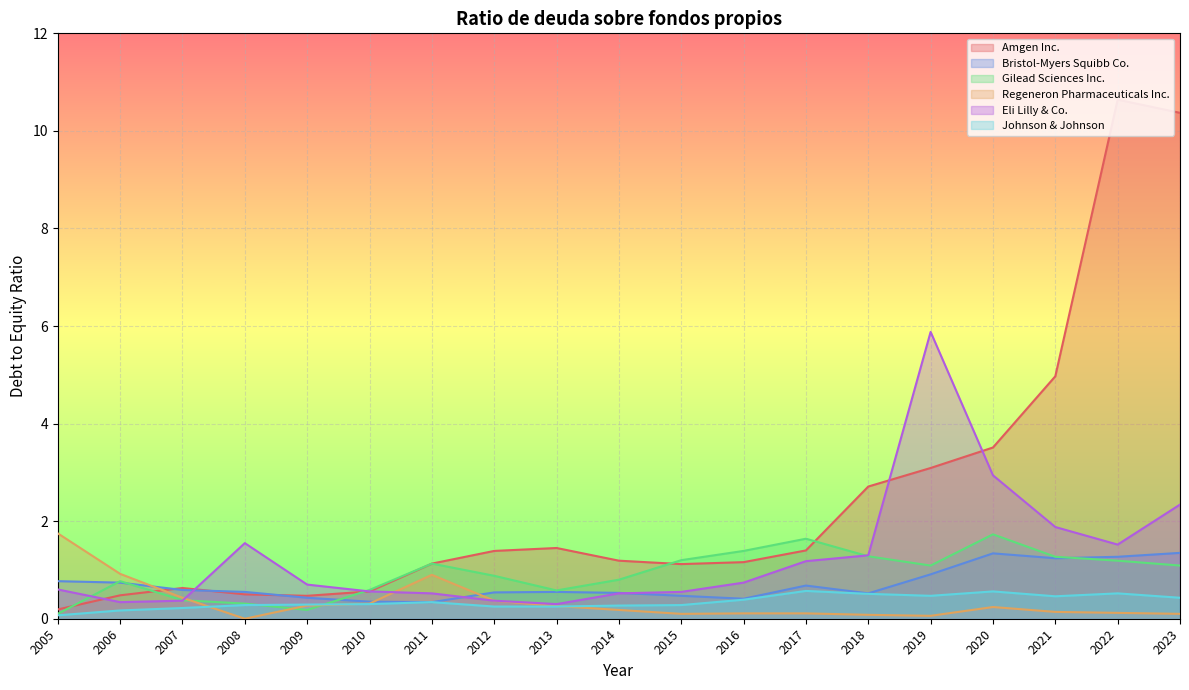

Which has a higher value, 2019 or 2010?

2019